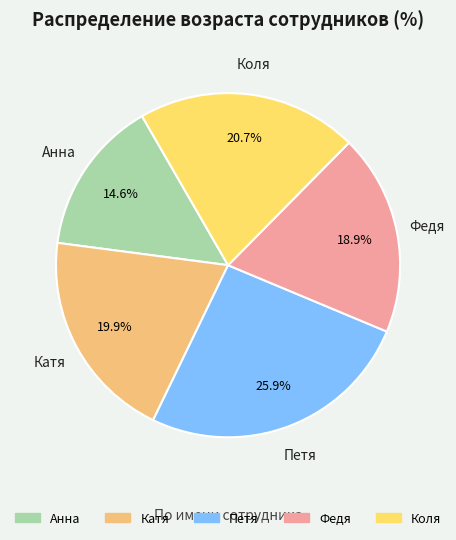

Combined, do Петя and Коля account for over 50%?

No